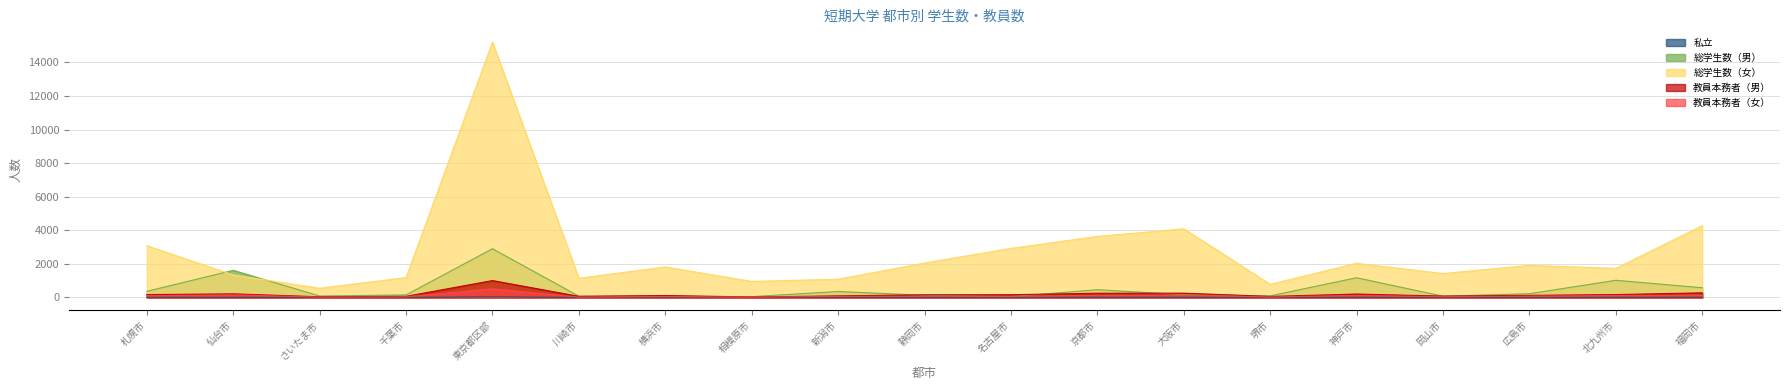

Where is the first local maximum for 総学生数（女）?

東京都区部